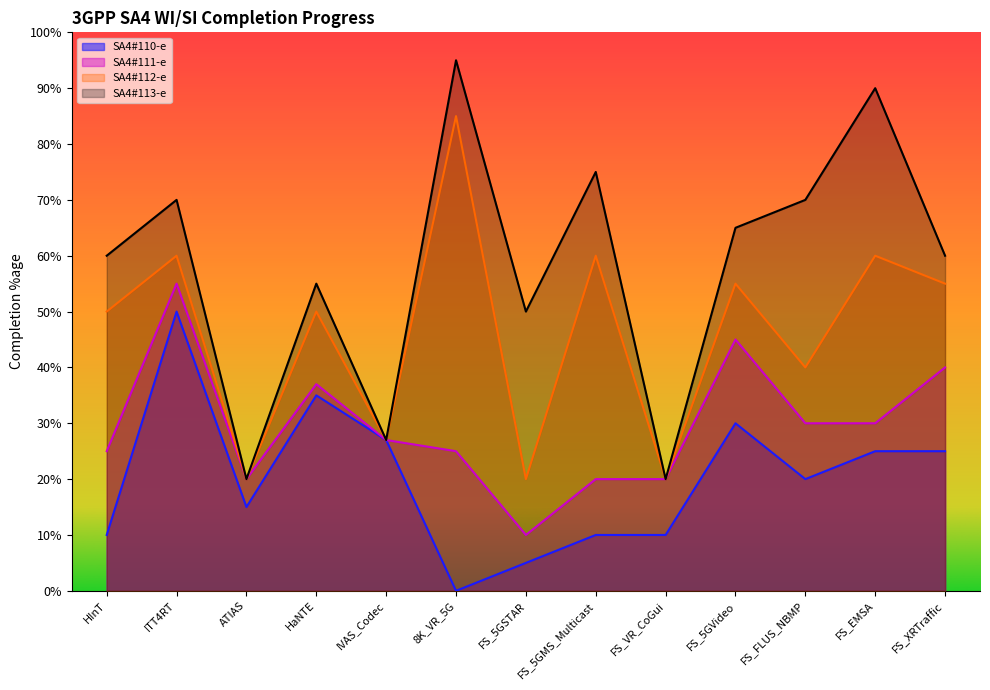

Between IVAS_Codec and FS_VR_CoGui, which series saw the biggest shift?

SA4#110-e